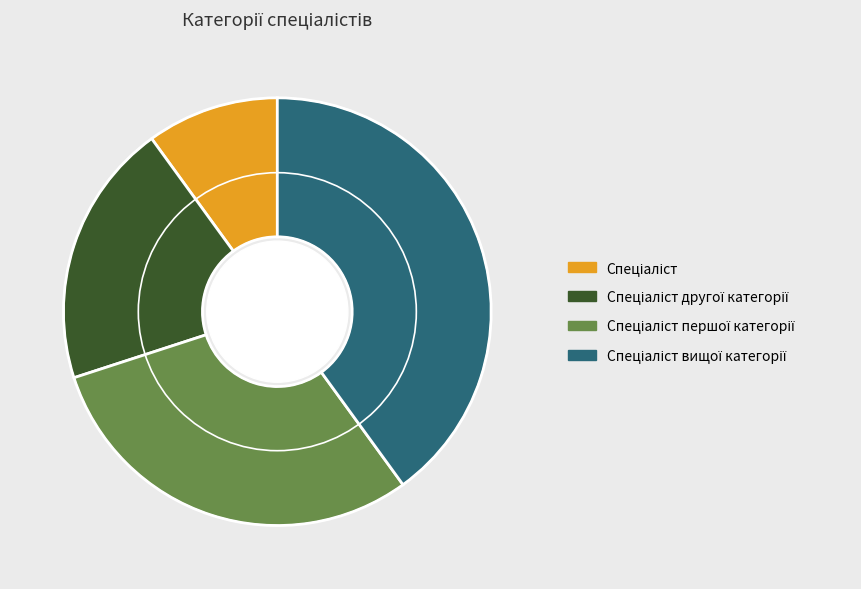

Is there a majority slice in this chart?

No